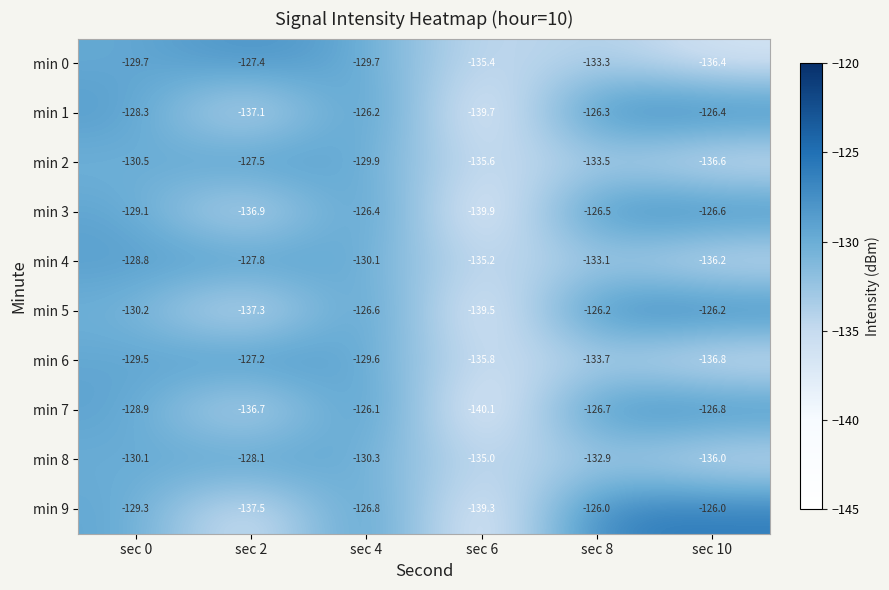

The value of min 3 at sec 2 is -194.3. True or false?

False